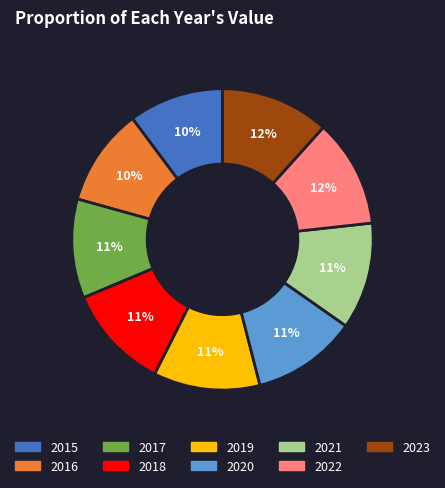

To the nearest percent, what is the combined percentage of 2015 and 2020?

21%